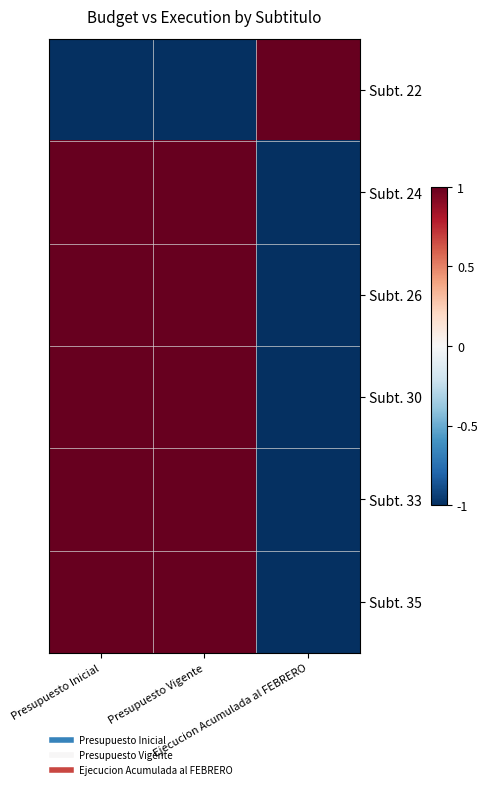

Reading left to right, transcribe all the data shown in this chart.

Subt. 22: Presupuesto Inicial=-1	Presupuesto Vigente=-1	Ejecucion Acumulada al FEBRERO=1
Subt. 24: Presupuesto Inicial=1	Presupuesto Vigente=1	Ejecucion Acumulada al FEBRERO=-1
Subt. 26: Presupuesto Inicial=1	Presupuesto Vigente=1	Ejecucion Acumulada al FEBRERO=-1
Subt. 30: Presupuesto Inicial=1	Presupuesto Vigente=1	Ejecucion Acumulada al FEBRERO=-1
Subt. 33: Presupuesto Inicial=1	Presupuesto Vigente=1	Ejecucion Acumulada al FEBRERO=-1
Subt. 35: Presupuesto Inicial=1	Presupuesto Vigente=1	Ejecucion Acumulada al FEBRERO=-1